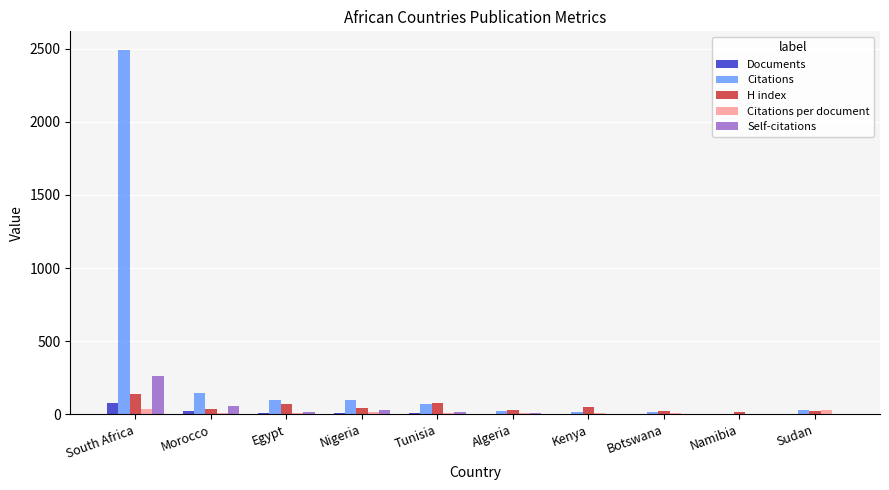

The Documents series shows 75.0 at South Africa. True or false?

True